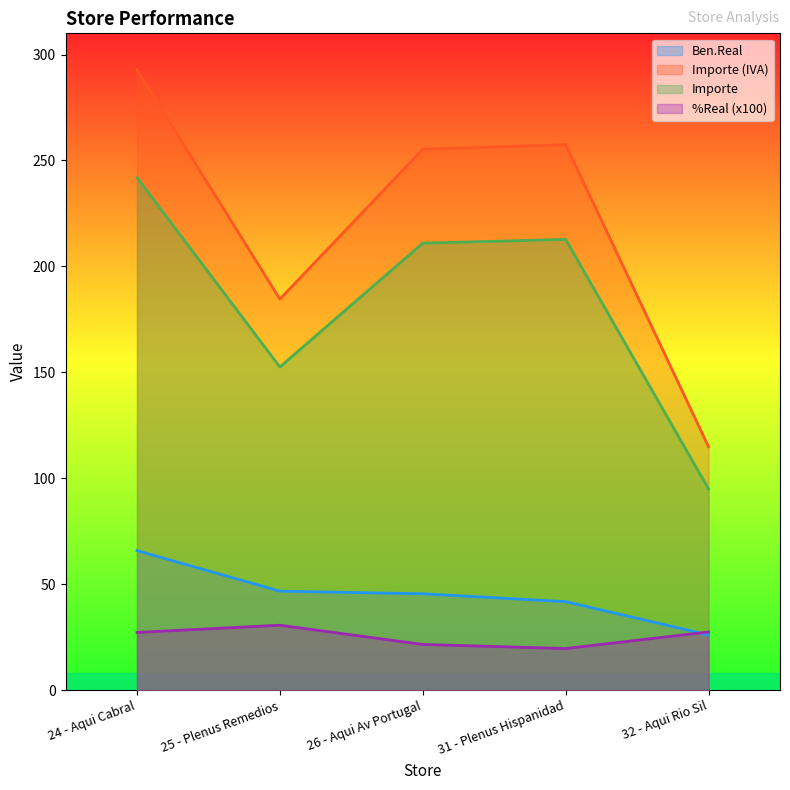

Is it true that Importe equals 253.3 at 25 - Plenus Remedios?

False